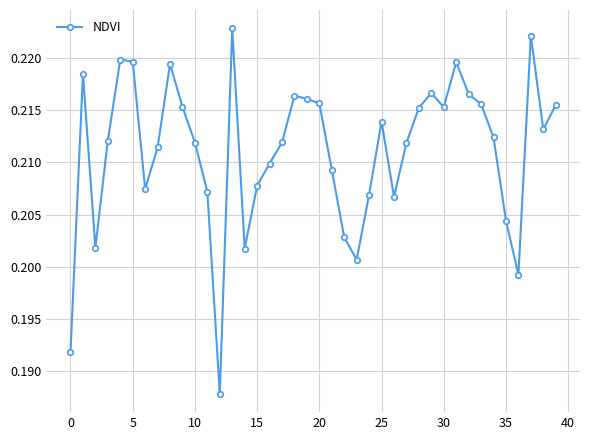

How many values are between 0 and 1?

40